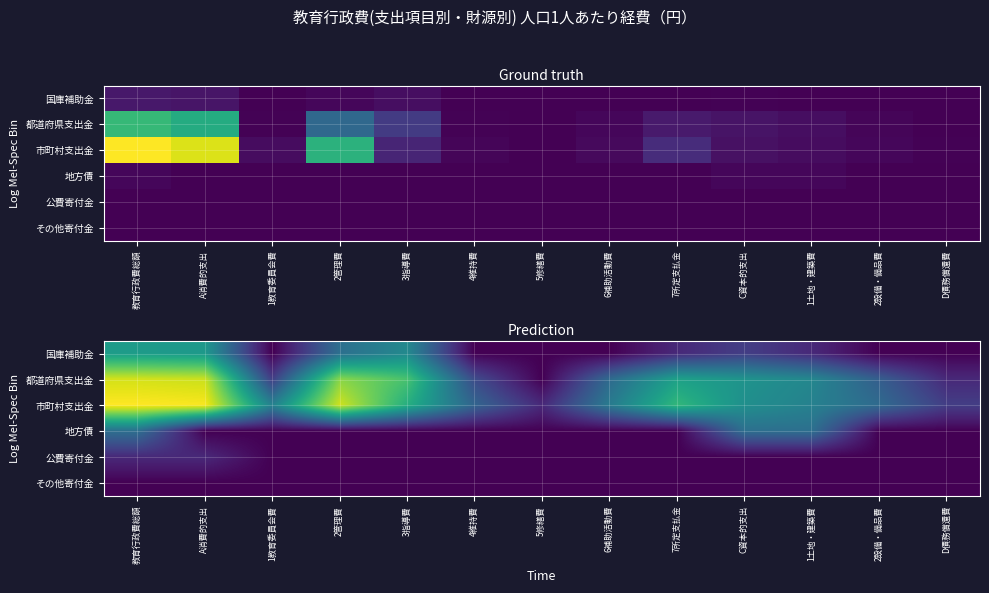

At which category is the sum across all series the highest?

教育行政費総額